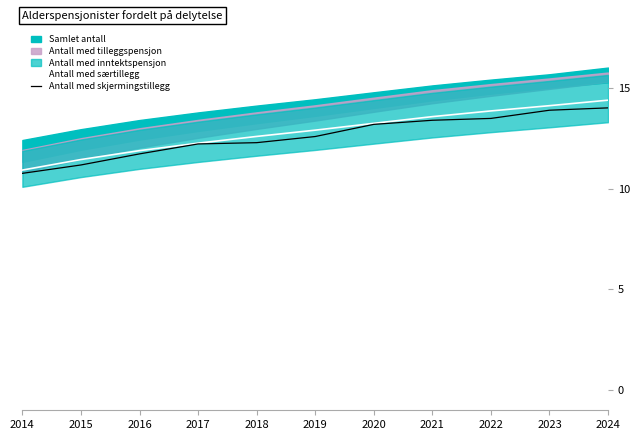

True or false: Antall med skjermingstillegg has a value of 14.0 at 2024.

True